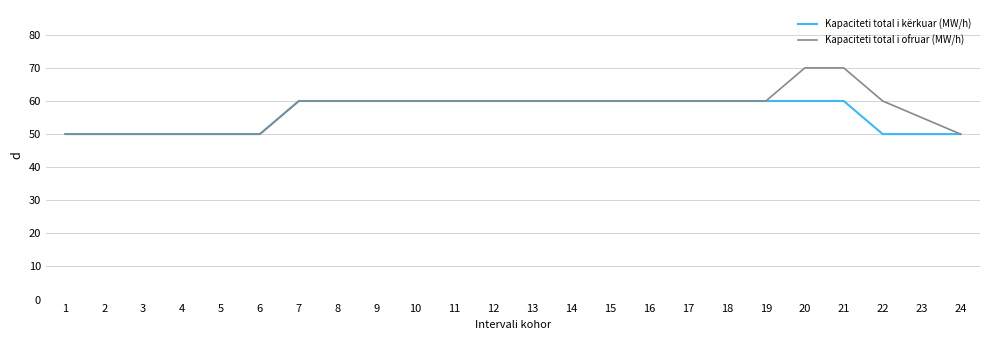

At 20, list the series in order from smallest to largest.

Kapaciteti total i kërkuar (MW/h), Kapaciteti total i ofruar (MW/h)